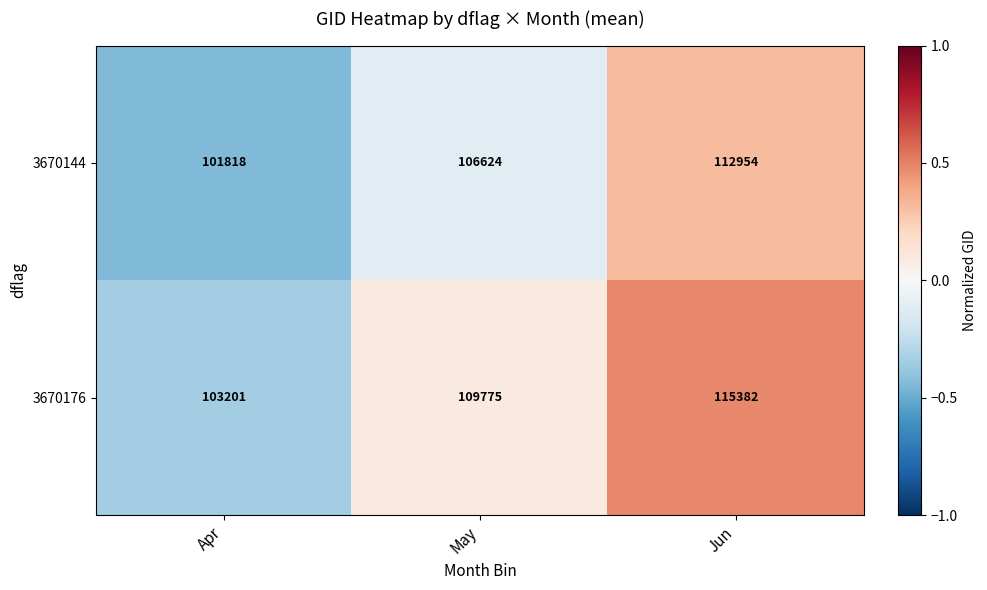

How many categories are shown in the chart?

3